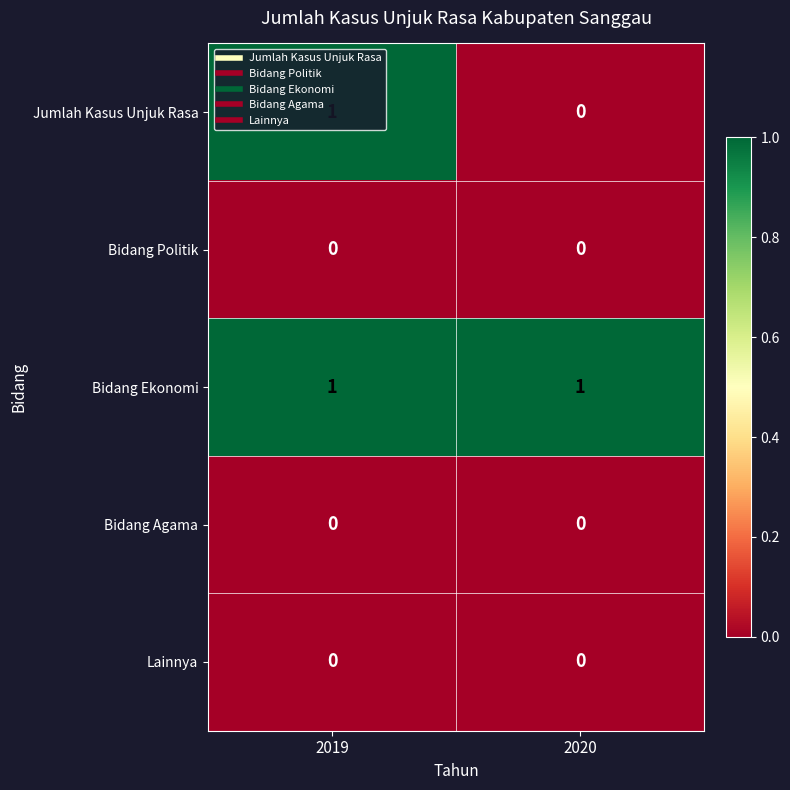

True or false: Bidang Agama has a value of 0 at 2020.

True